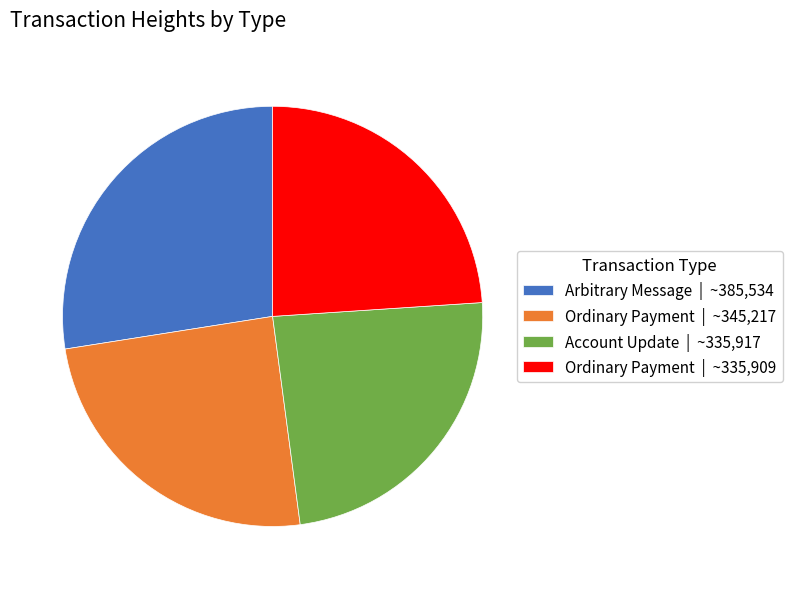

Which slice is the largest?

Arbitrary Message | ~385,534